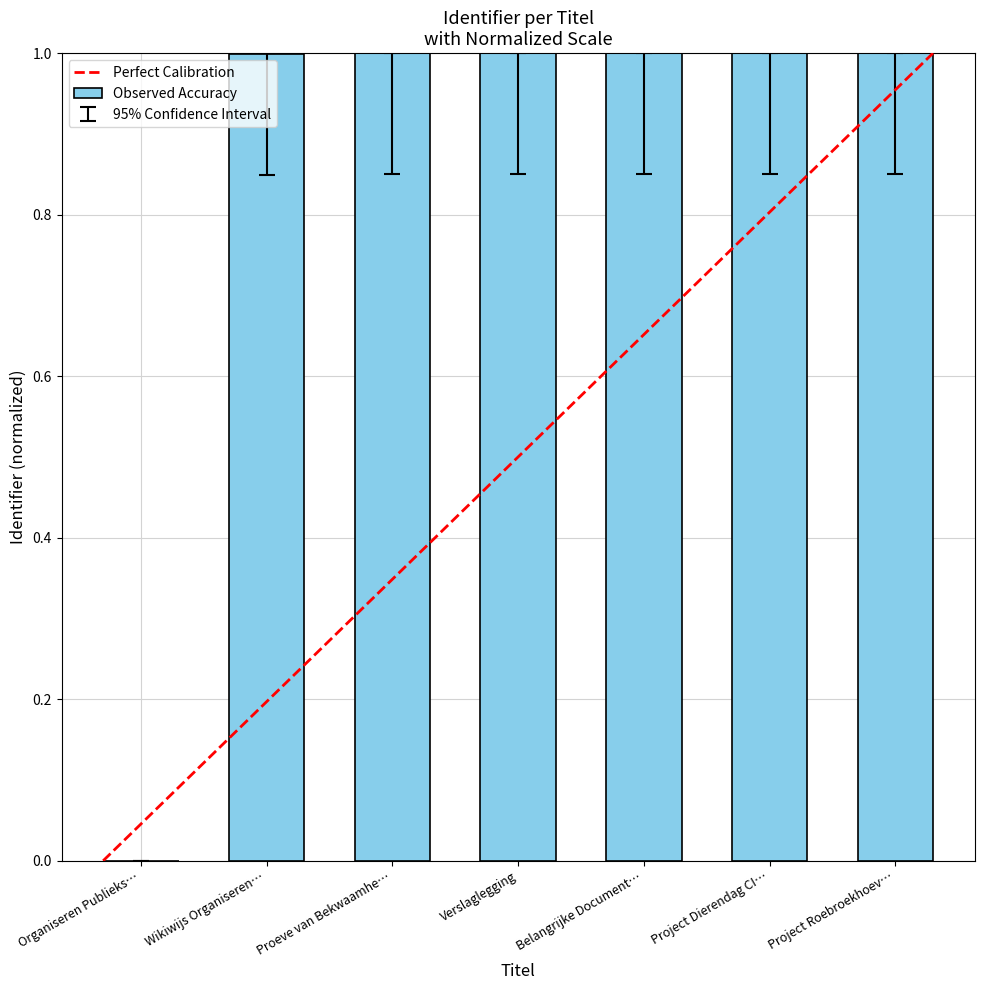

How many data points does each series have?

7